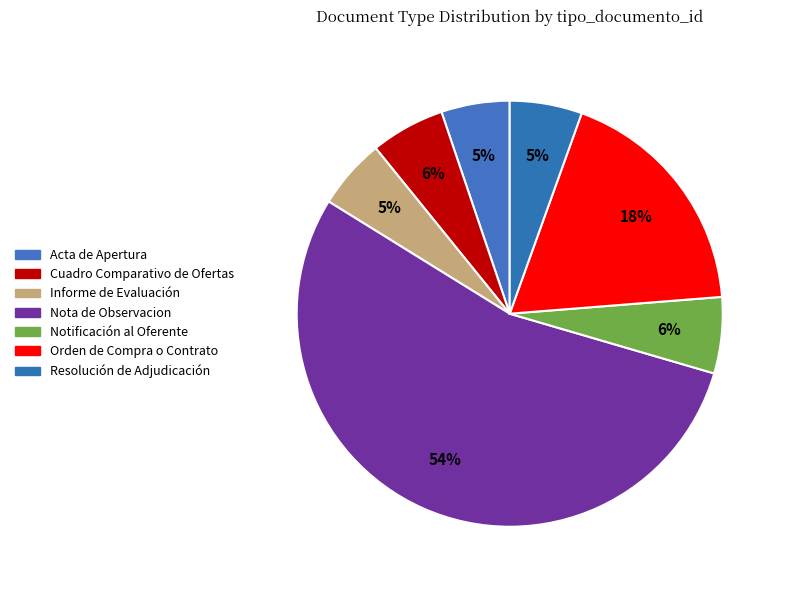

What percentage is the Cuadro Comparativo de Ofertas slice, to the nearest percent?

6%